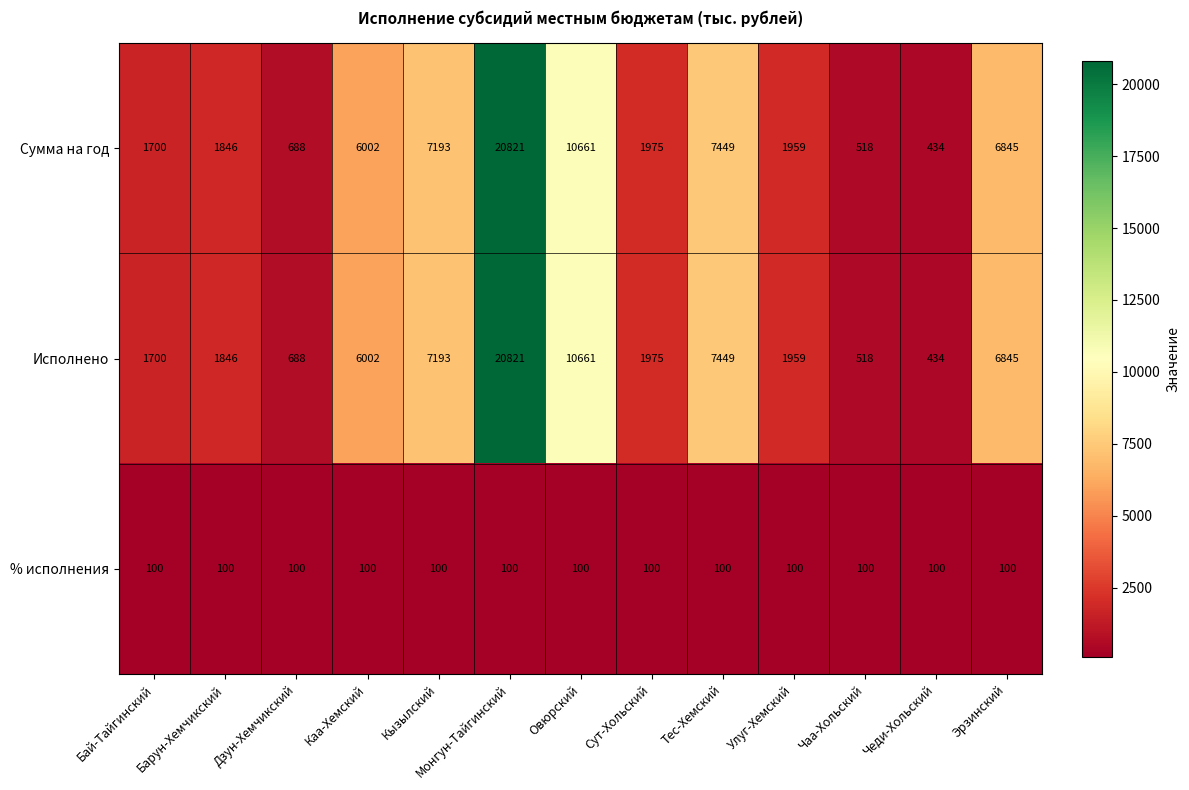

What is the difference between the highest and lowest values at Чаа-Хольский?

418